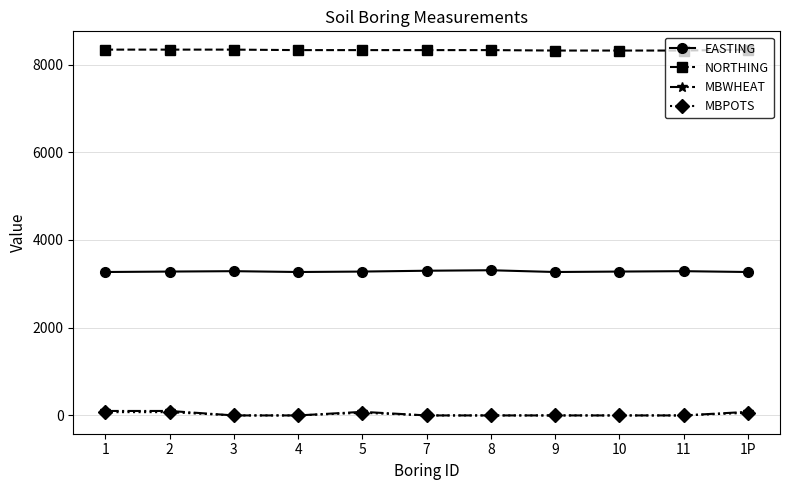

Which series has the largest range (max minus min)?

MBWHEAT